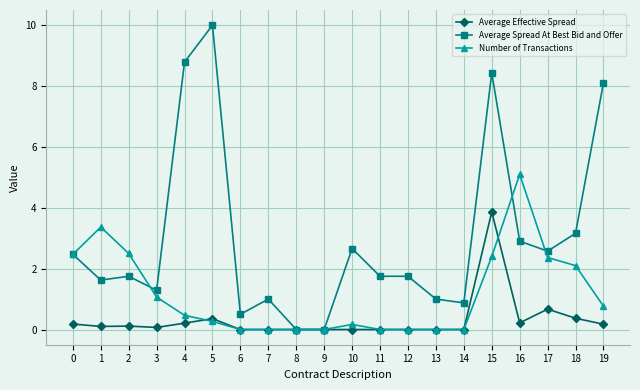

At which label does Number of Transactions reach its peak?

16